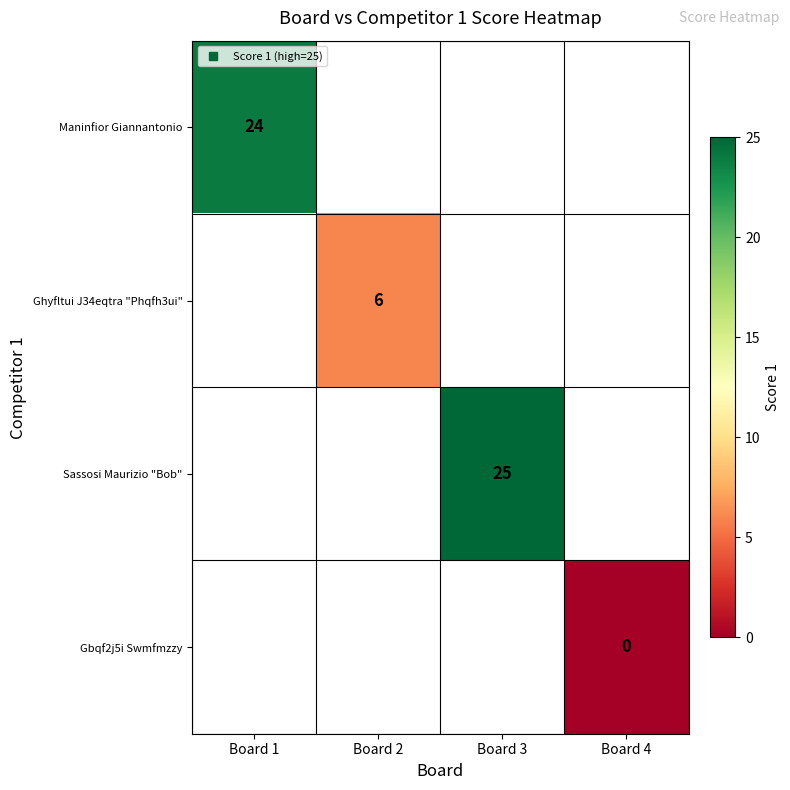

Count the number of categories in the chart.

4